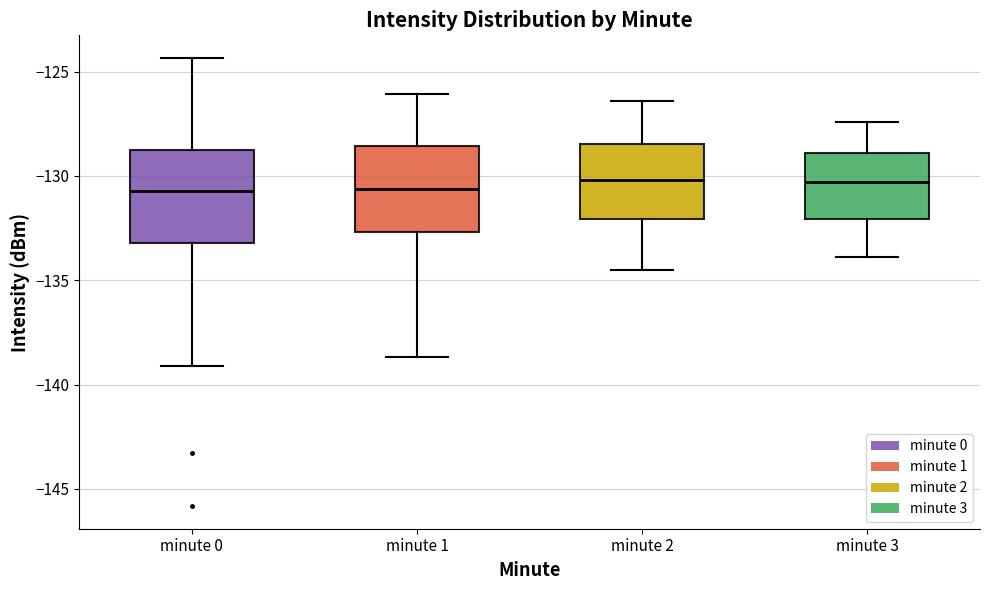

Reading left to right, transcribe this box plot: for each box, give where its median line is, the range the box spans, and where its two whiskers end, as read against the y-axis. The values are not printed on the chart, so give them approximately, as read against the axis.

minute 0: median -130.5, box -133.0 to -128.5, whiskers -139.0 to -124.5
minute 1: median -130.5, box -132.5 to -128.5, whiskers -138.5 to -126.0
minute 2: median -130.0, box -132.0 to -128.5, whiskers -134.5 to -126.5
minute 3: median -130.5, box -132.0 to -129.0, whiskers -134.0 to -127.5